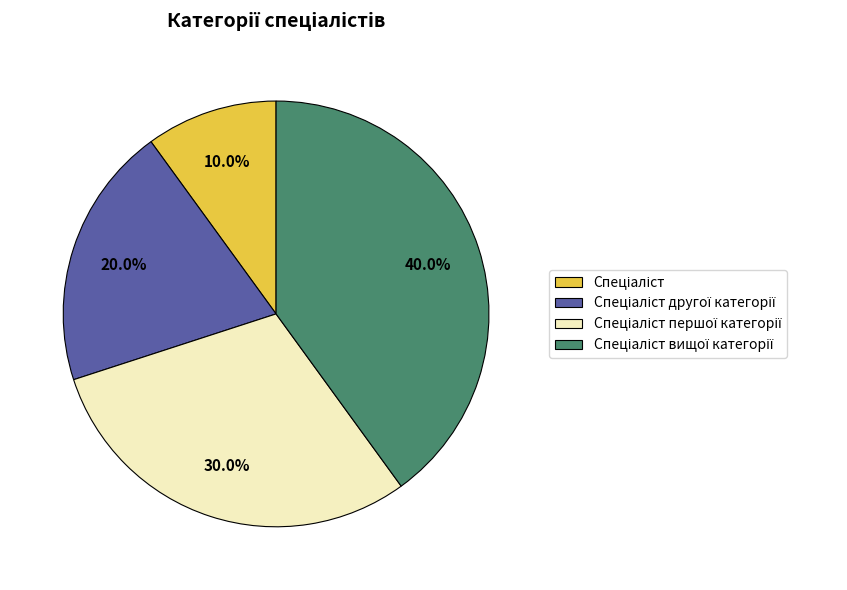

Does any single category account for the majority?

No